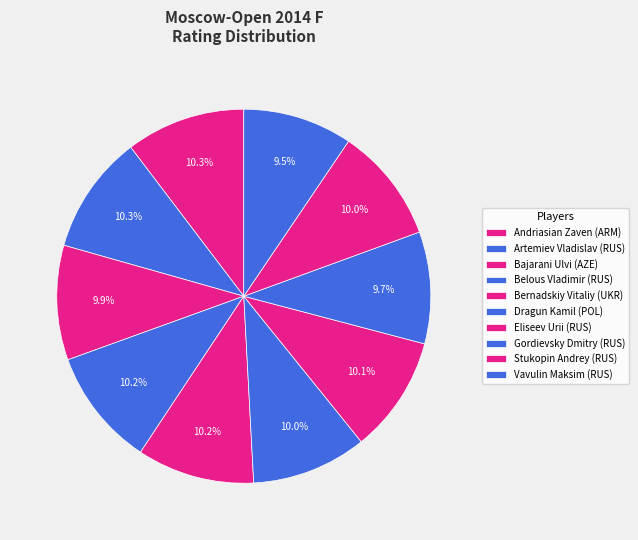

To the nearest percent, what is the combined percentage of Dragun Kamil (POL) and Gordievsky Dmitry (RUS)?

20%